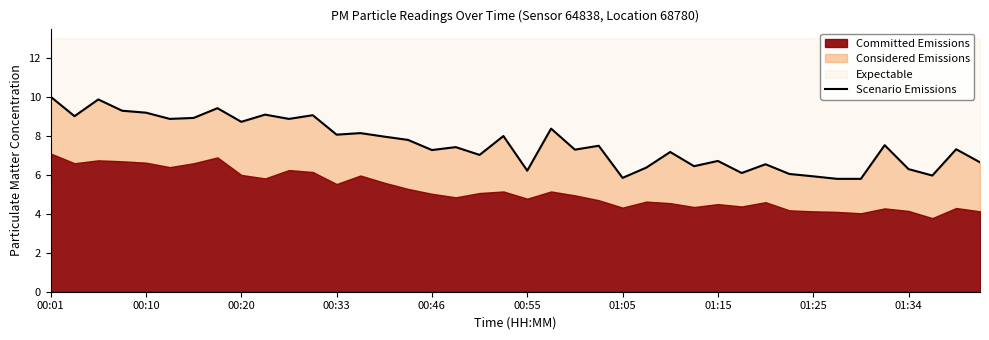

What is the average value?

7.6